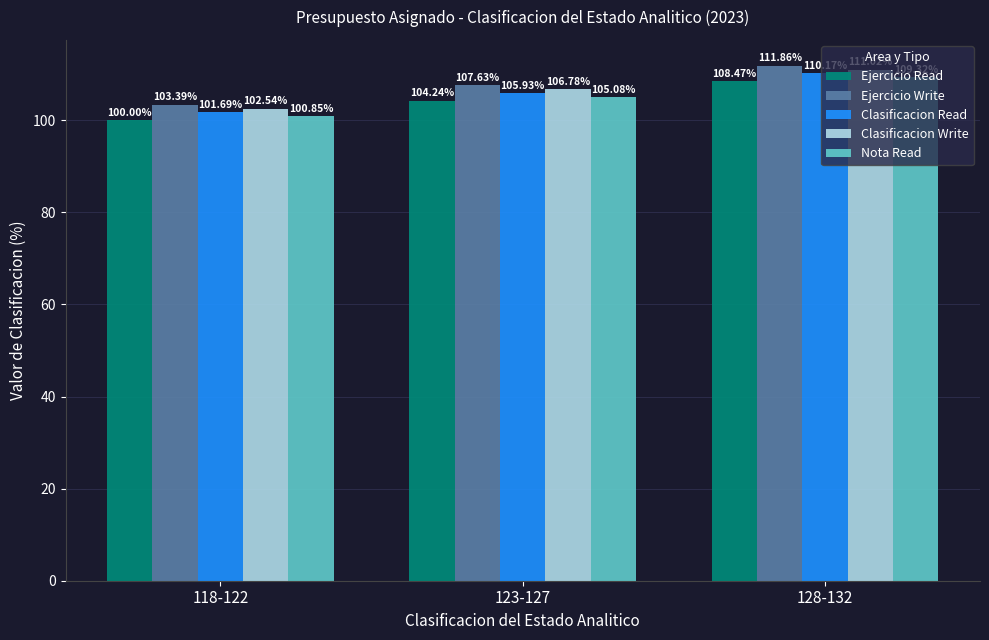

What is the difference between the second highest and minimum values in the Clasificacion Read series?

4.2